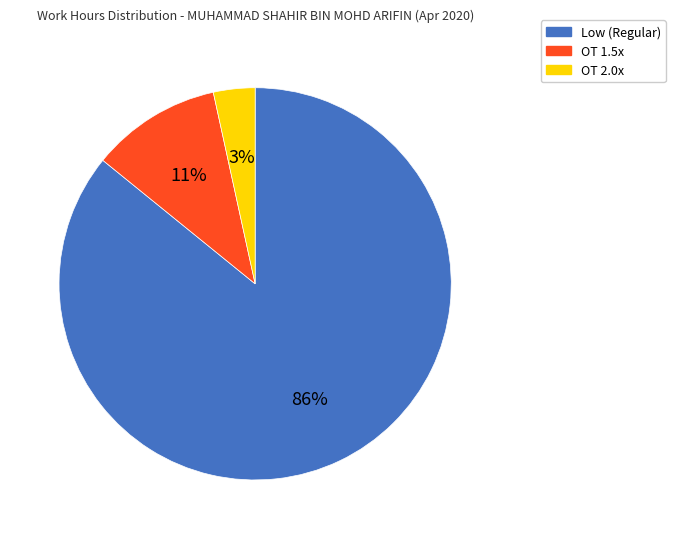

To the nearest percent, what percentage of the pie is OT 1.5x?

11%